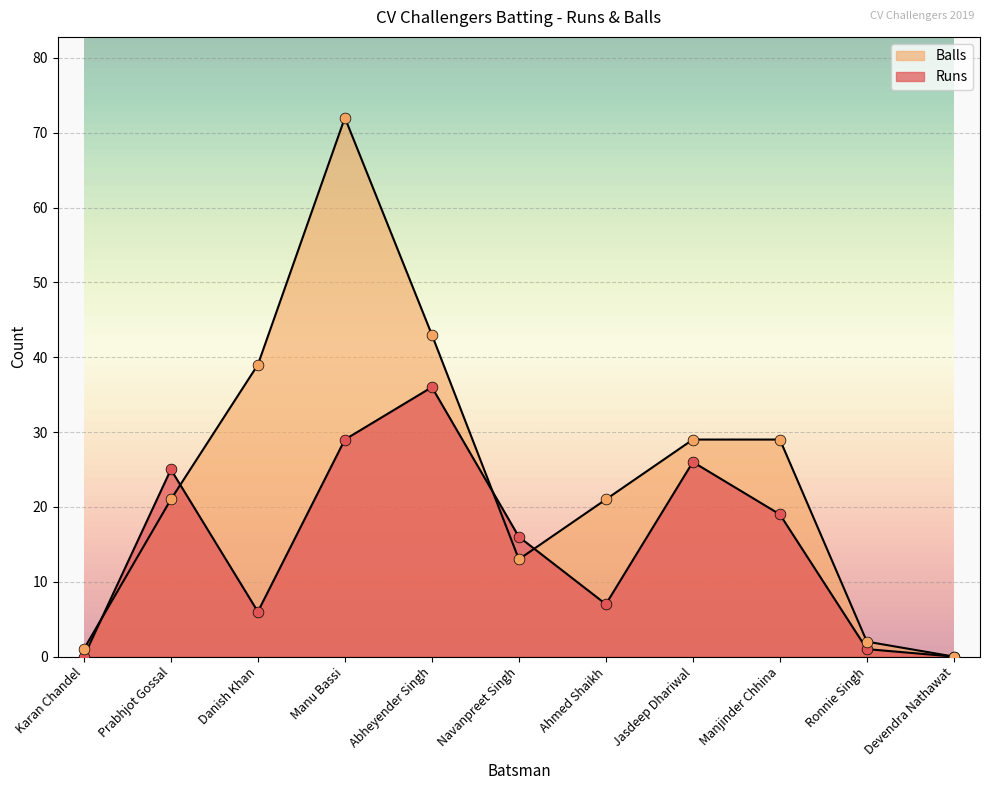

Which series has the largest total across all categories?

Balls